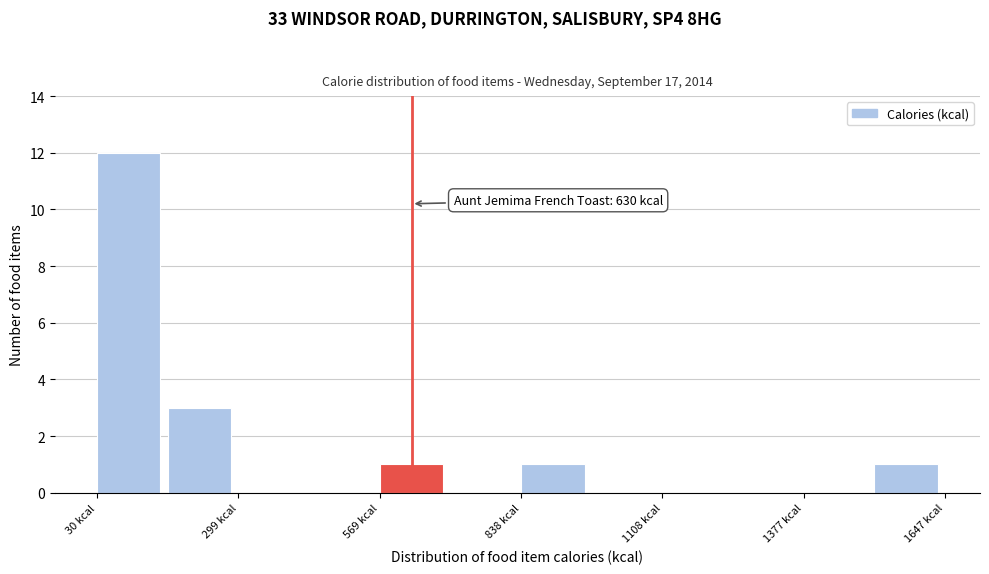

Around what value on the x-axis is the tallest bar? Give the approximate position of its centre, as read against the axis.

100